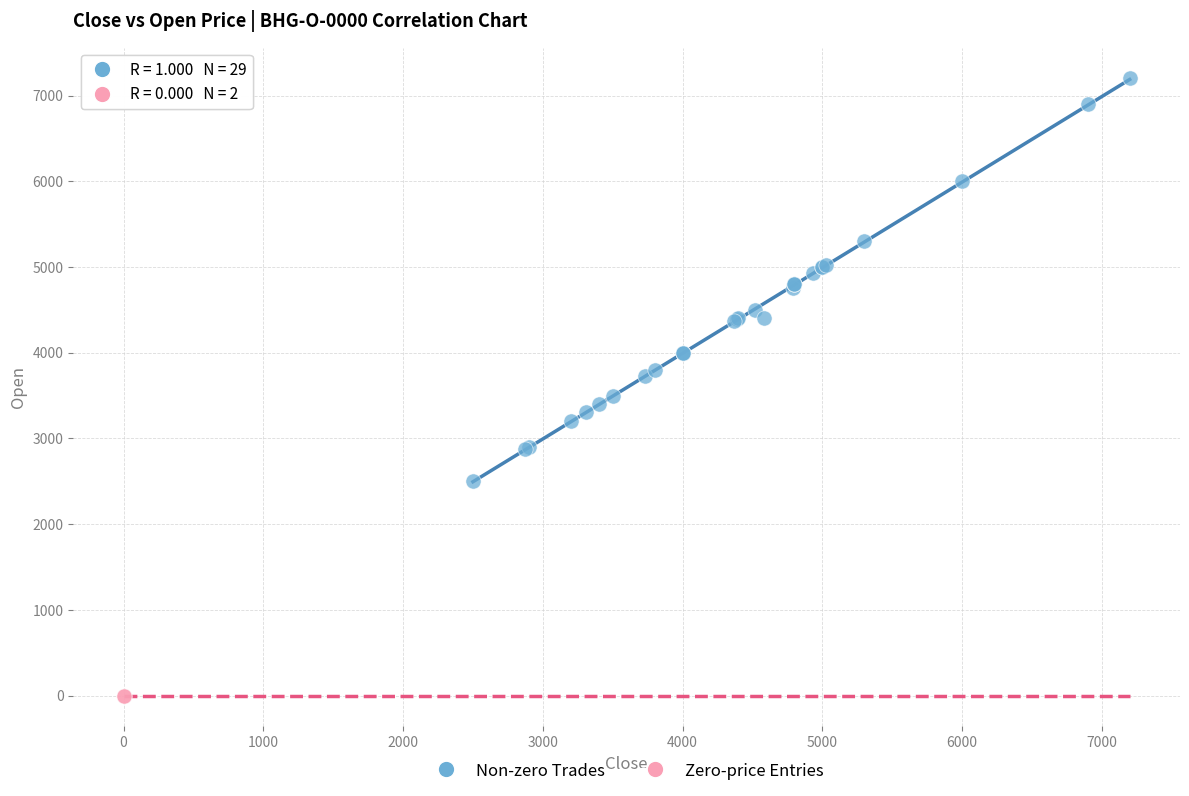

Which series contains the lowest Y value?

Zero-price Entries